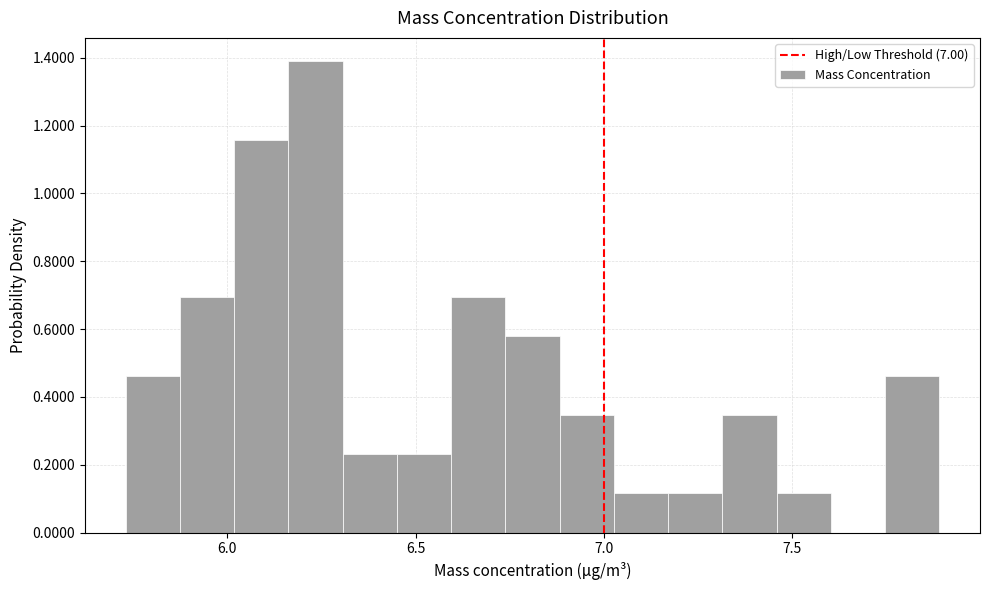

Around what value on the x-axis is the tallest bar? Give the approximate position of its centre, as read against the axis.

6.25